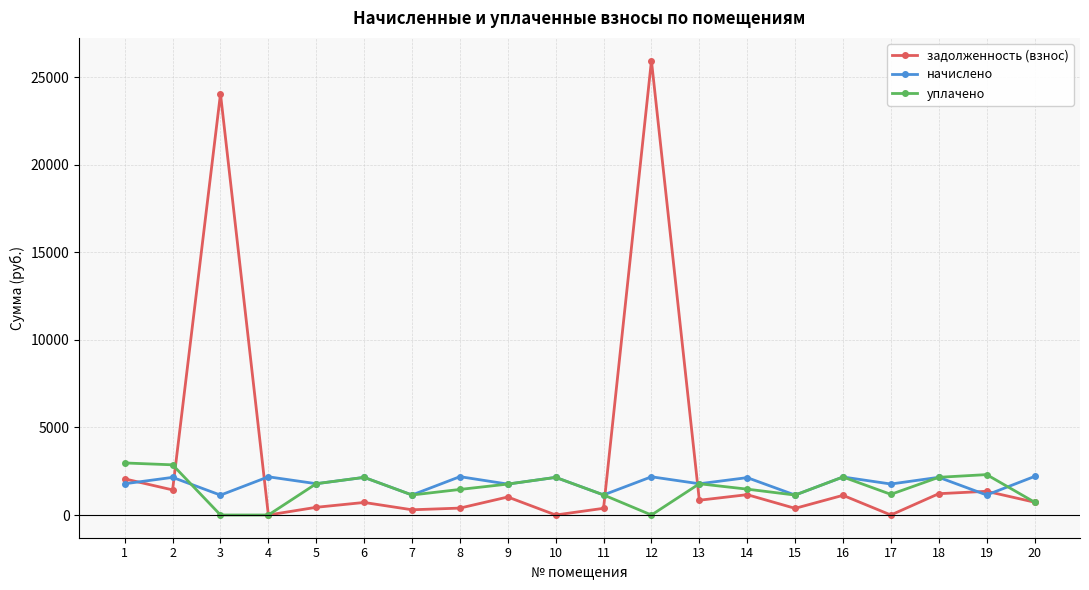

What is the sum of the уплачено values at 20 and 1?

3707.1